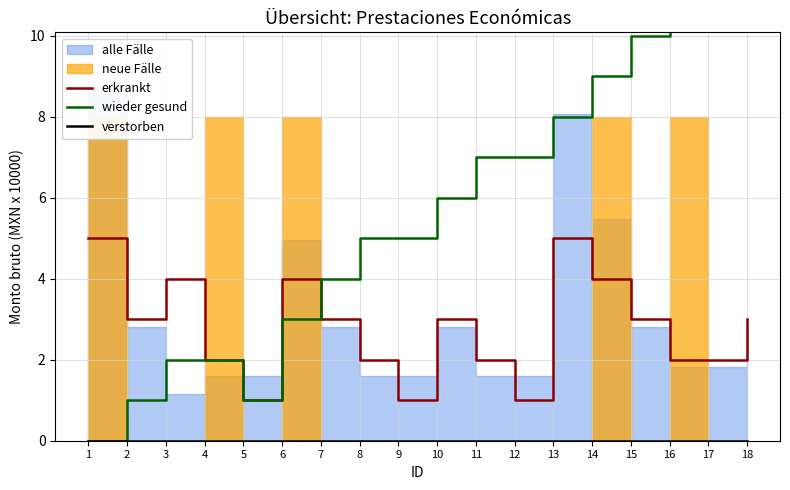

Which series has the widest spread of values?

wieder gesund